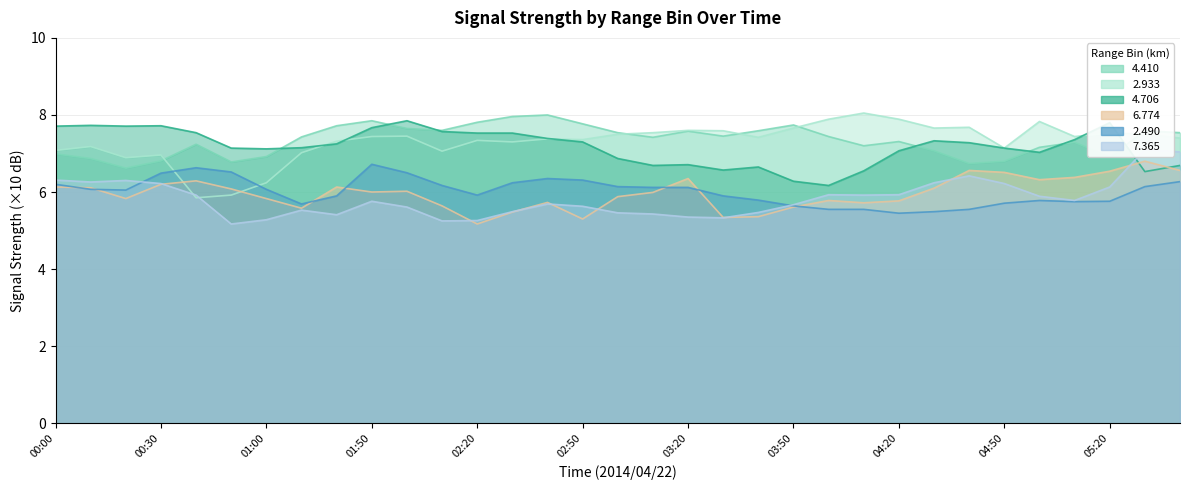

Which series has the largest total across all categories?

  4.410